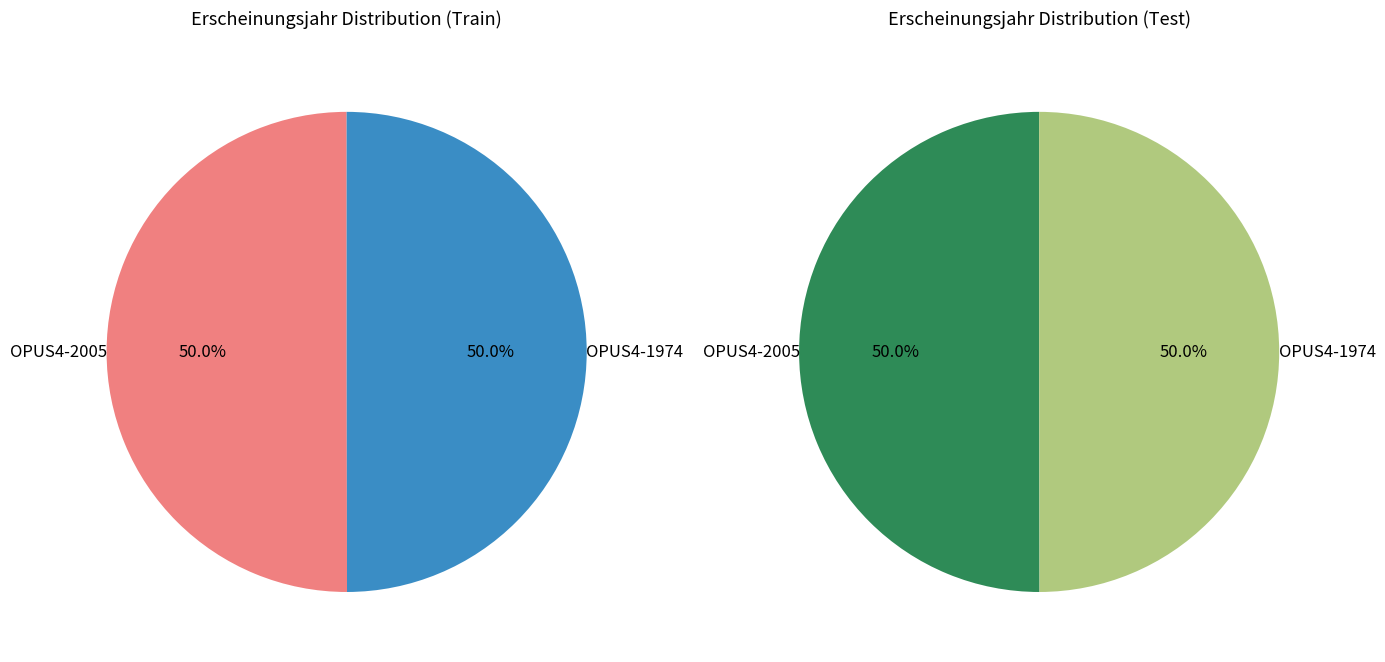

Rank the categories by value from highest to lowest.

OPUS4-2005, OPUS4-1974